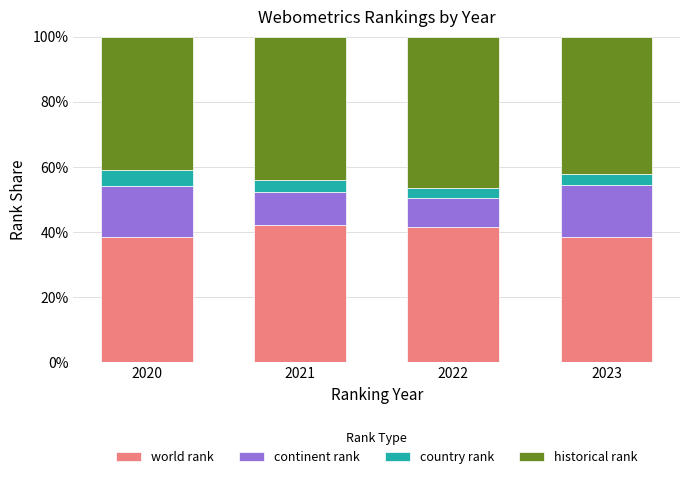

What is the total value across all series at 2023?

100.0